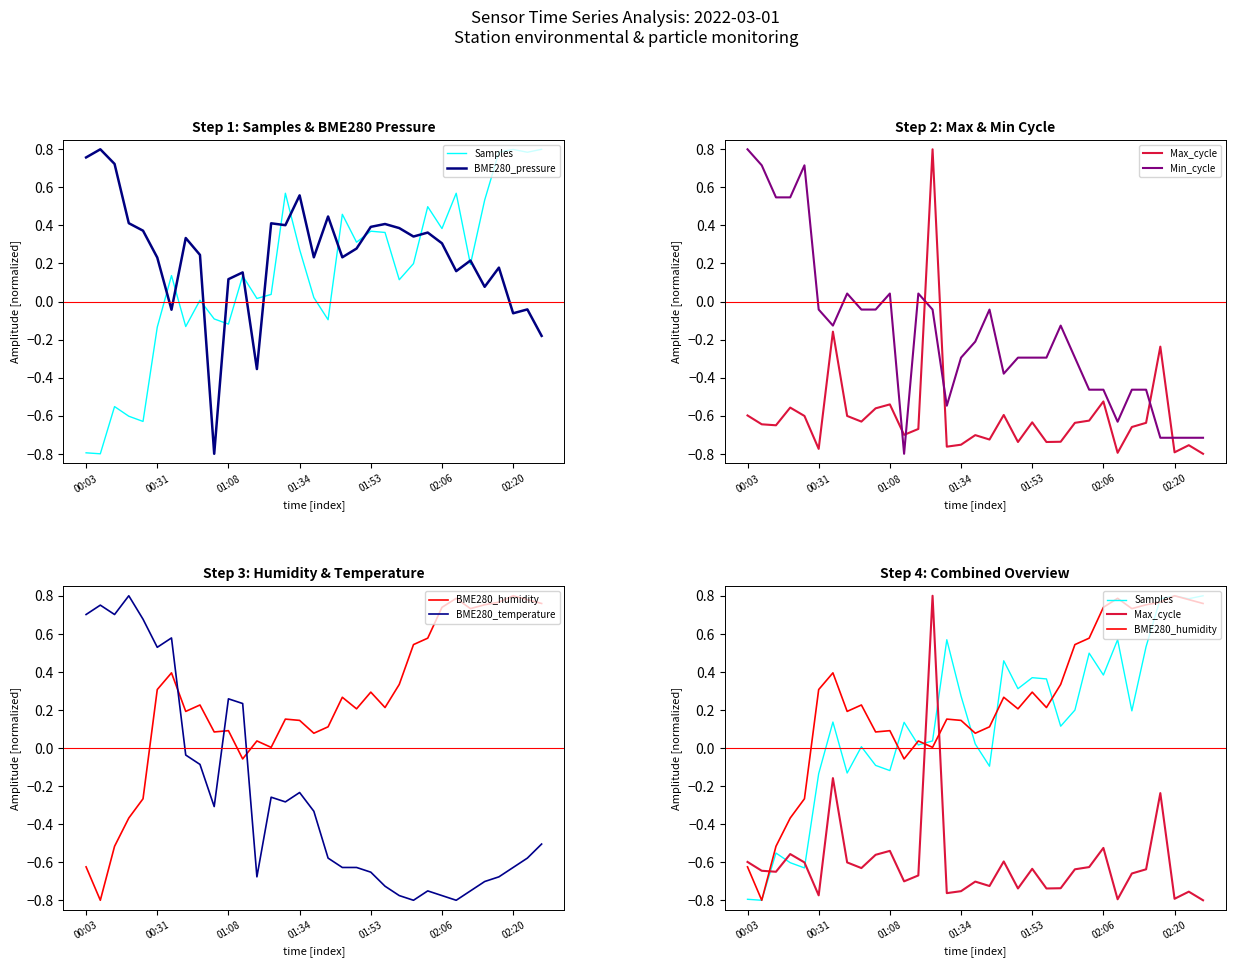

At which category is the sum across all series the highest?

13